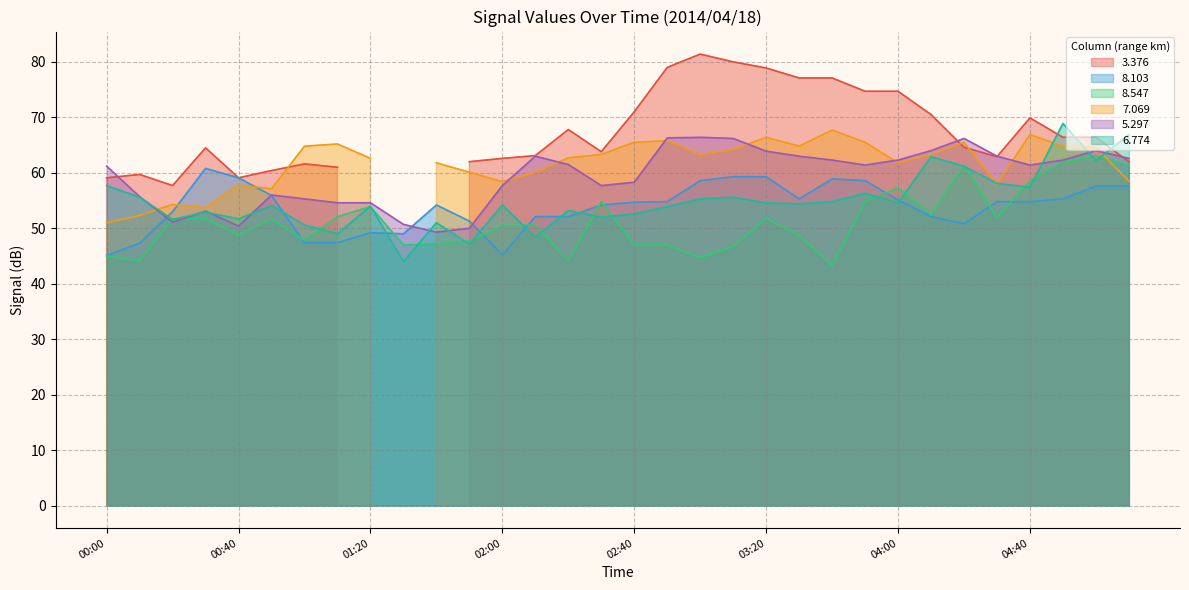

Is it true that 5.297 equals 82.8 at 00:00?

False